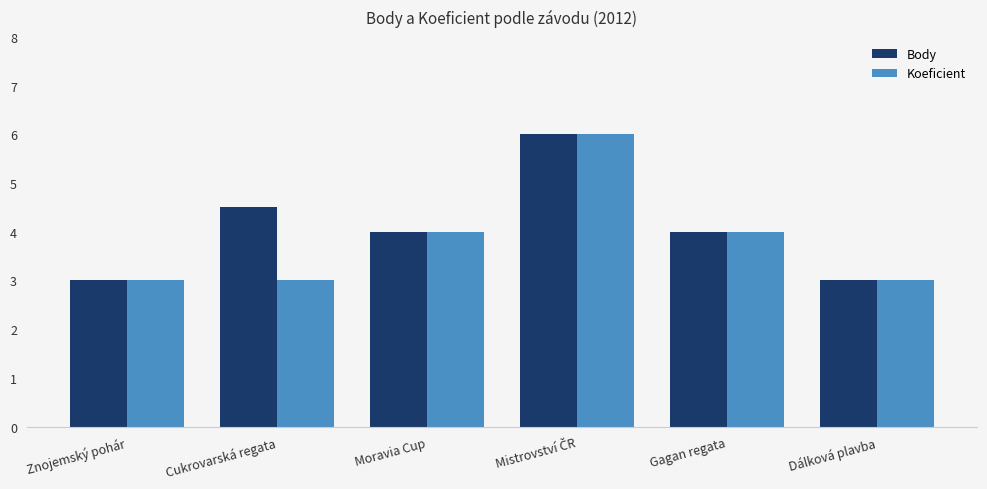

Which series has the largest total across all categories?

Body